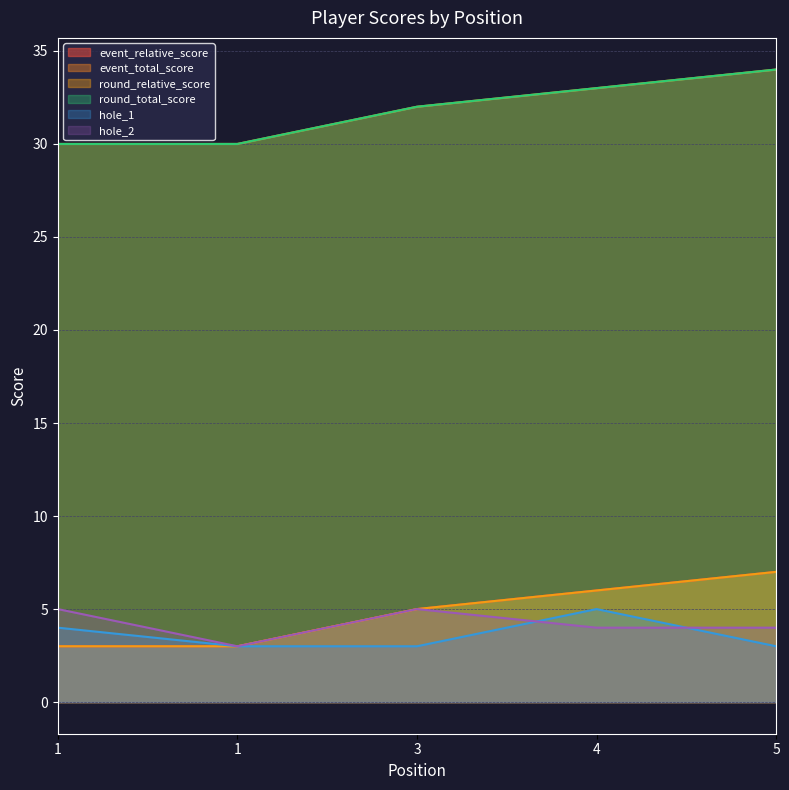

List the series in order of their peak value, highest first.

event_total_score, round_total_score, event_relative_score, round_relative_score, hole_1, hole_2